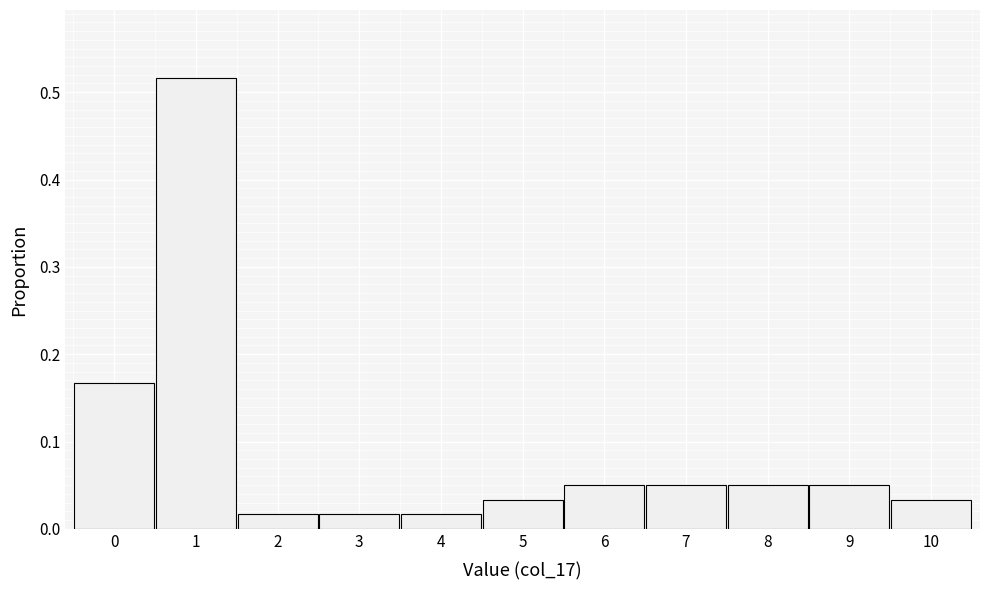

Reading left to right, list every bar in this chart as the range it spans on the x-axis followed by its height. The values are not printed on the chart, so give them approximately, as read against the axis.

-0.5 to 0.5: 0.17
0.5 to 1.5: 0.52
1.5 to 2.5: 0.02
2.5 to 3.5: 0.02
3.5 to 4.5: 0.02
4.5 to 5.5: 0.03
5.5 to 6.5: 0.05
6.5 to 7.5: 0.05
7.5 to 8.5: 0.05
8.5 to 9.5: 0.05
9.5 to 10.5: 0.03